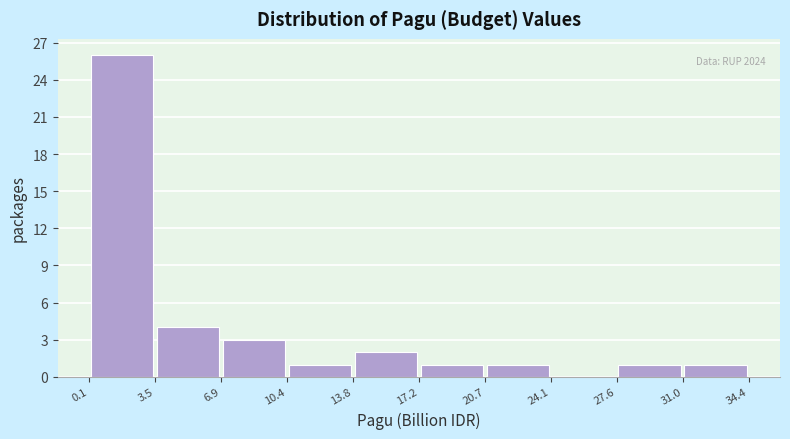

Which range on the x-axis has the tallest bar?

0.1 to 3.5